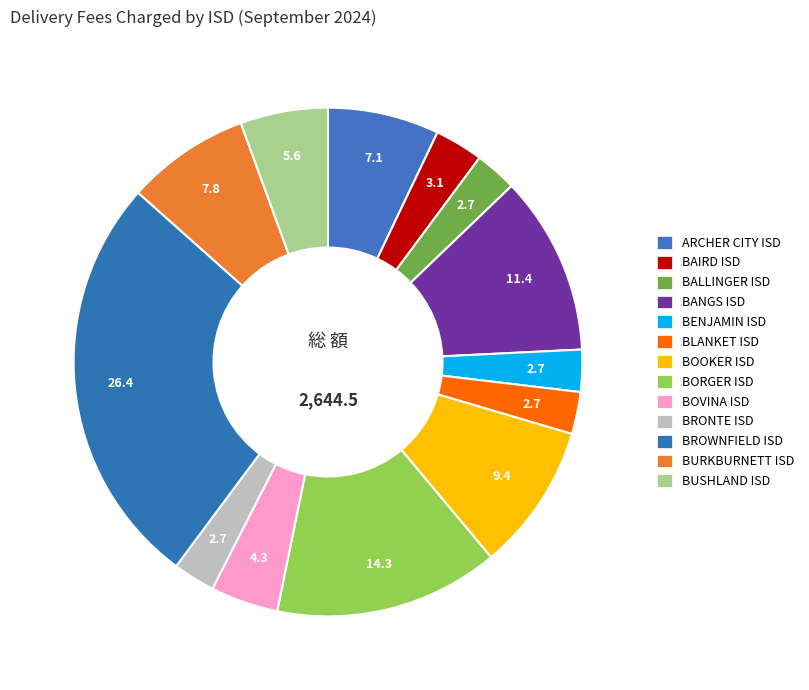

How many segments does this pie chart have?

13